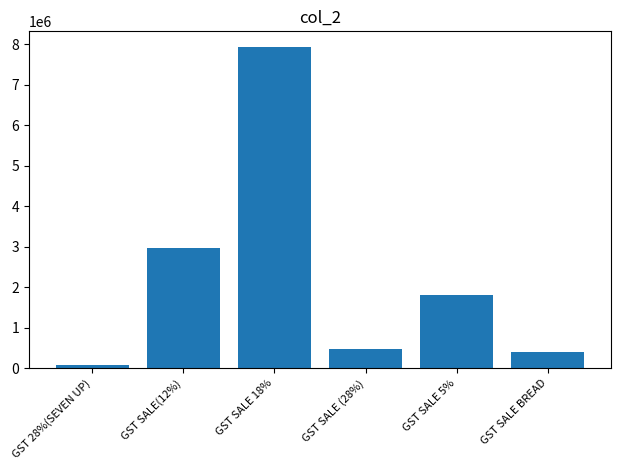

Is it true that the value at GST SALE(12%) is 4538416.5?

False